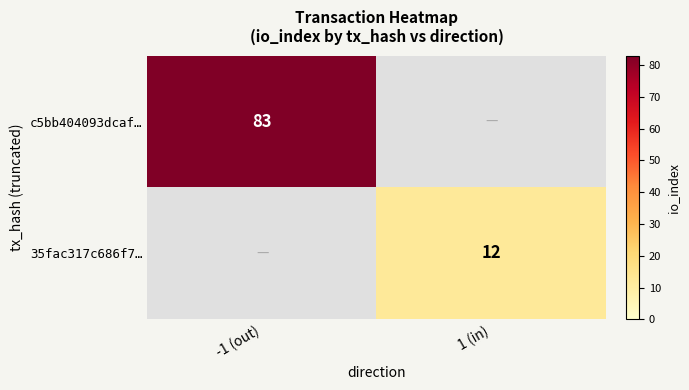

True or false: c5bb404093dcaf… has a value of 148 at -1 (out).

False